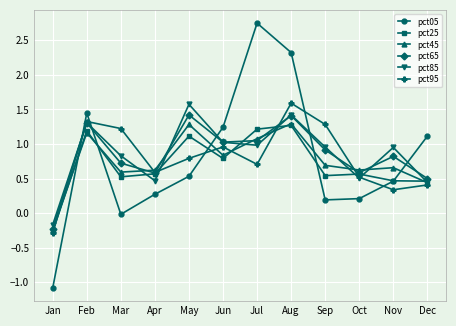

What is the difference between the highest and lowest values at Sep?

1.1